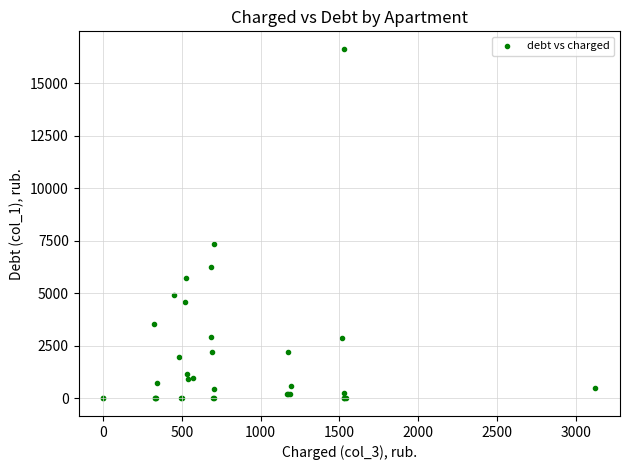

What Y value in the scatter plot is closest to 8314?

7345.4